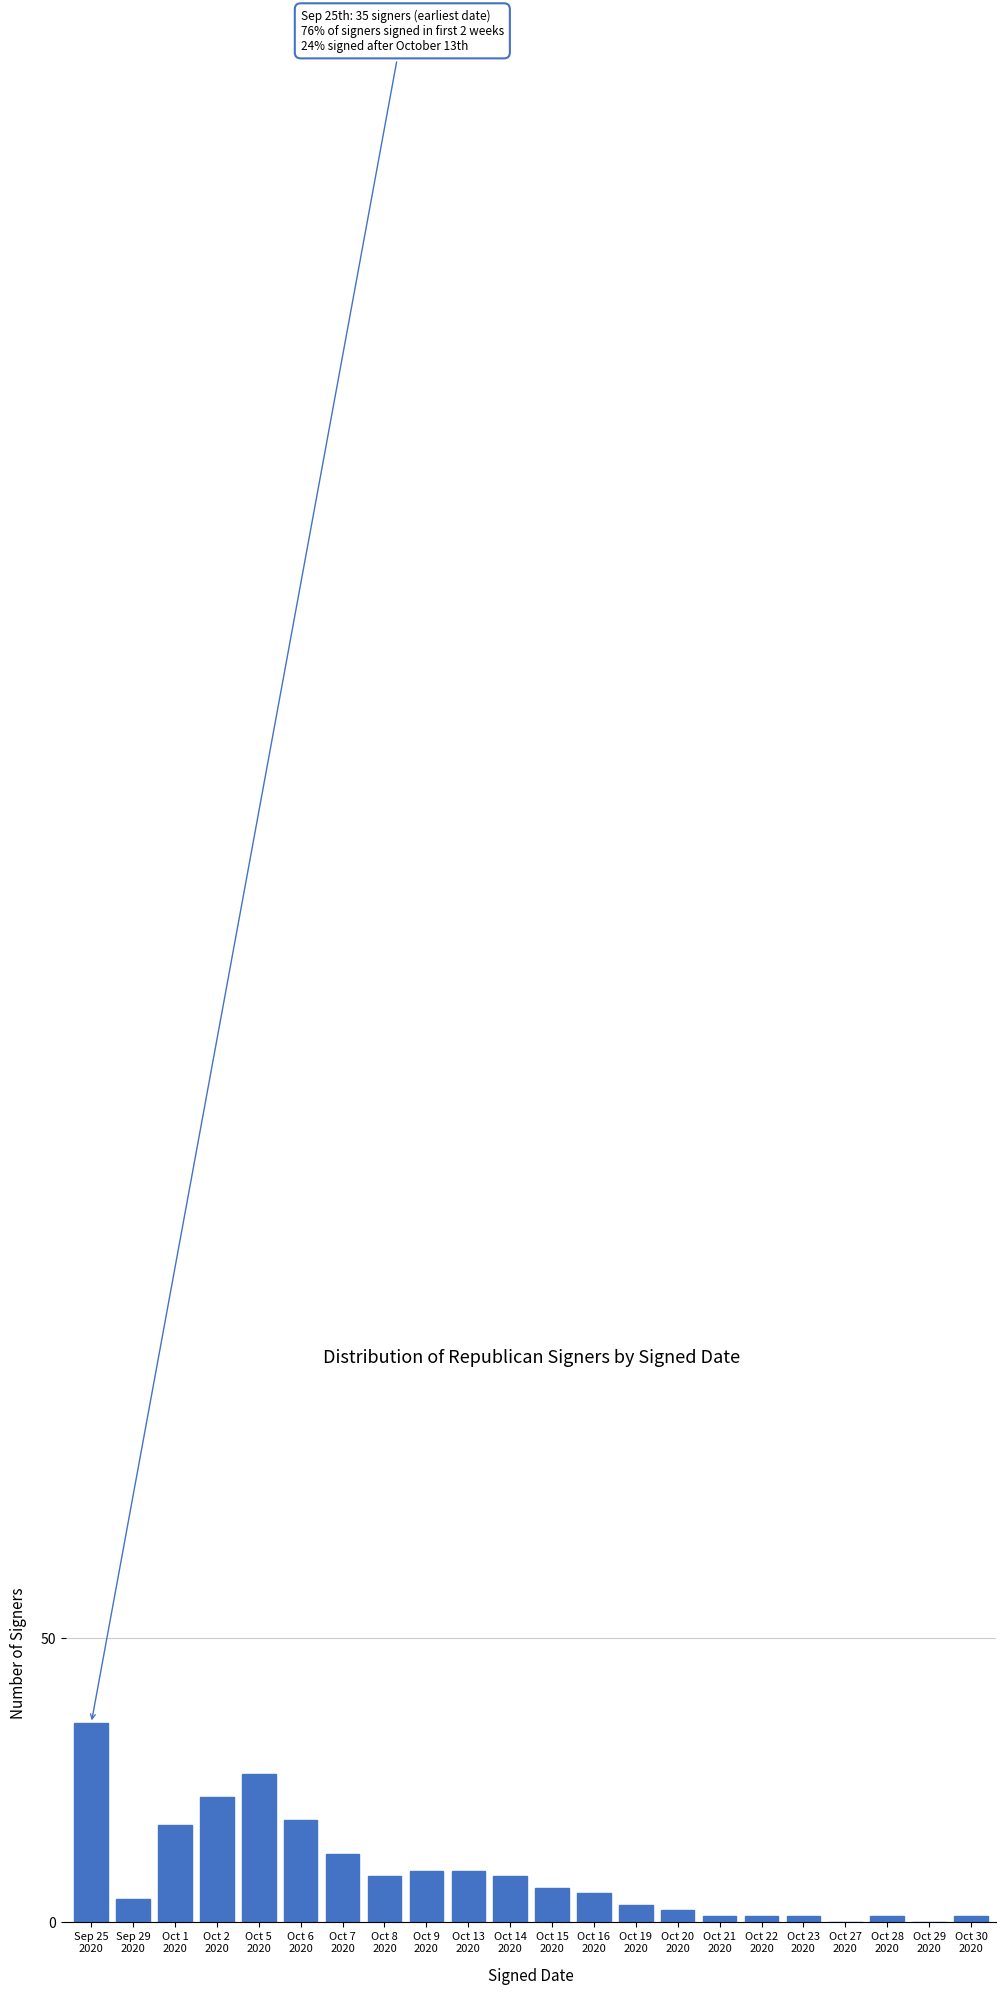

What is the greatest value displayed?

35